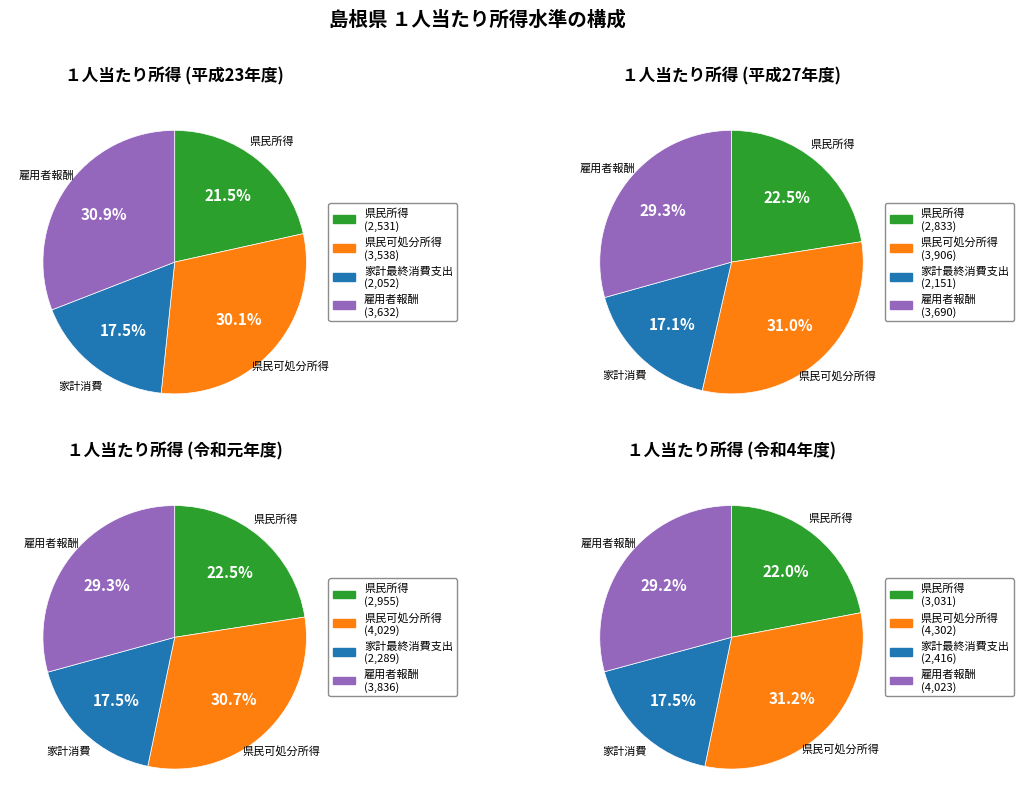

Between 平成23年度 and 28, which series saw the biggest shift?

県民可処分所得（県民１人当たり）